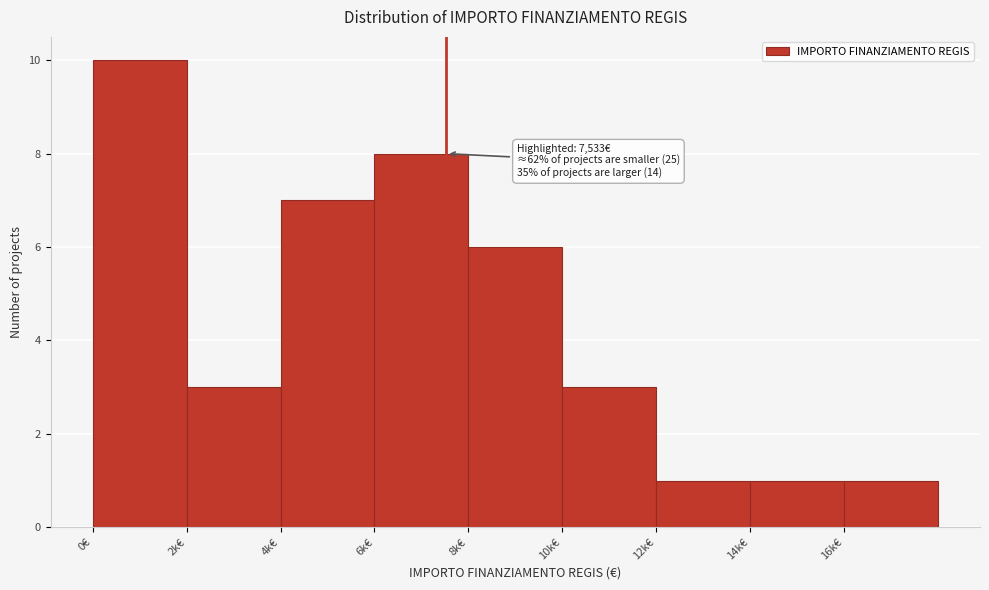

Reading right to left, list all the values displayed in this chart.

16k€=1	14k€=1	12k€=1	10k€=3	8k€=6	6k€=8	4k€=7	2k€=3	0€=10